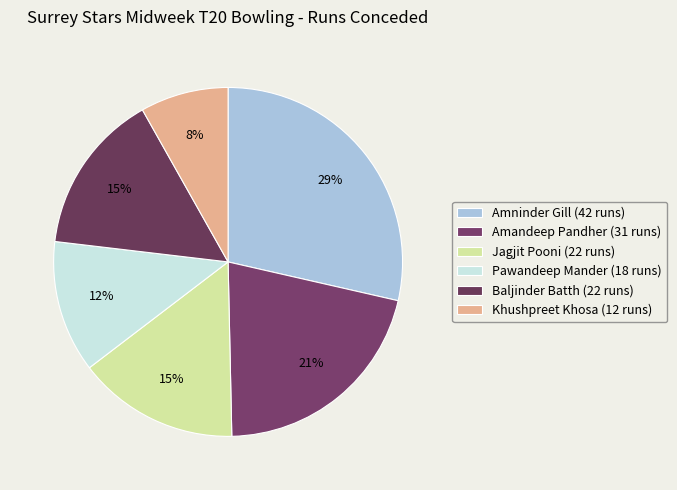

The Baljinder Batth slice represents 15% of the pie. True or false?

True